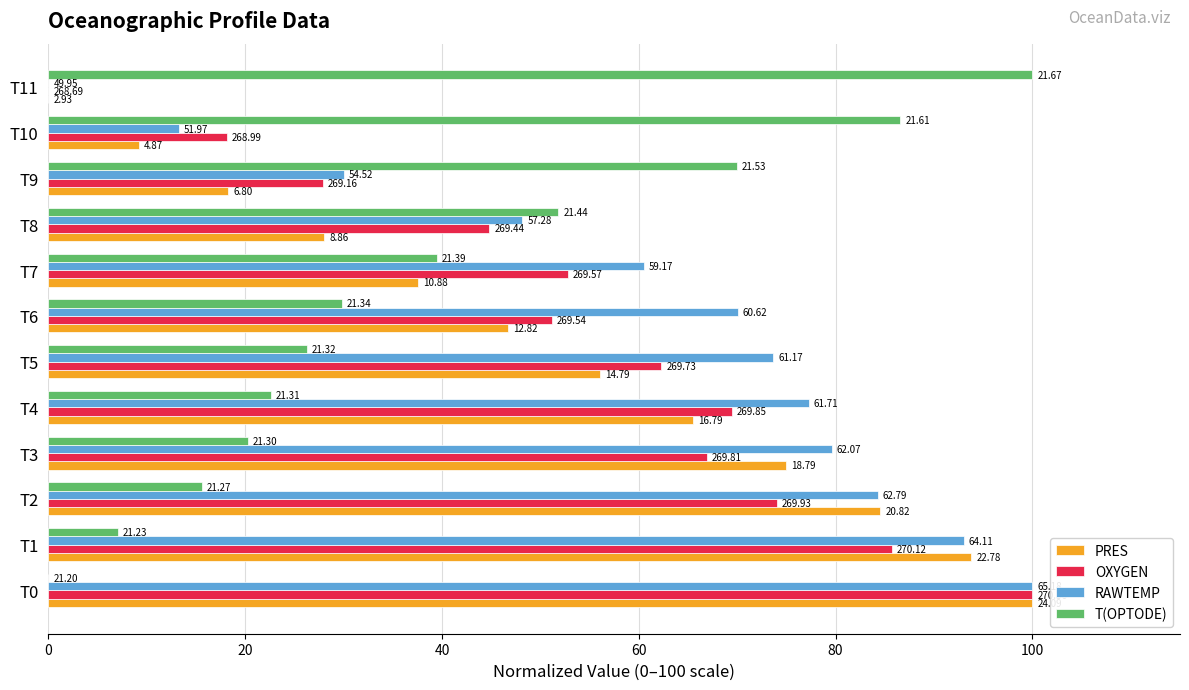

What are all the series names shown in the legend?

PRES, OXYGEN, RAWTEMP, T(OPTODE)